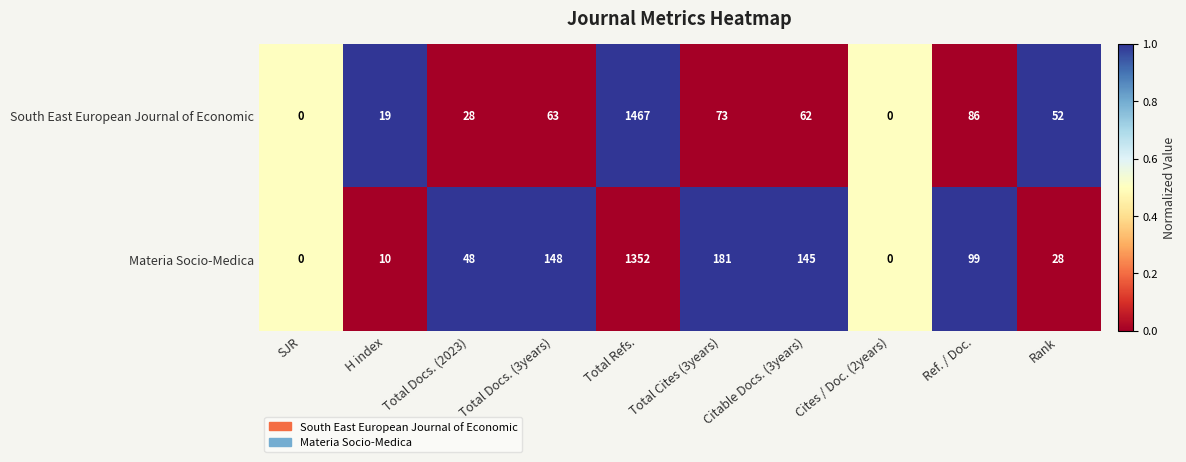

Rank the series by their maximum value, from highest to lowest.

South East European Journal of Economic, Materia Socio-Medica